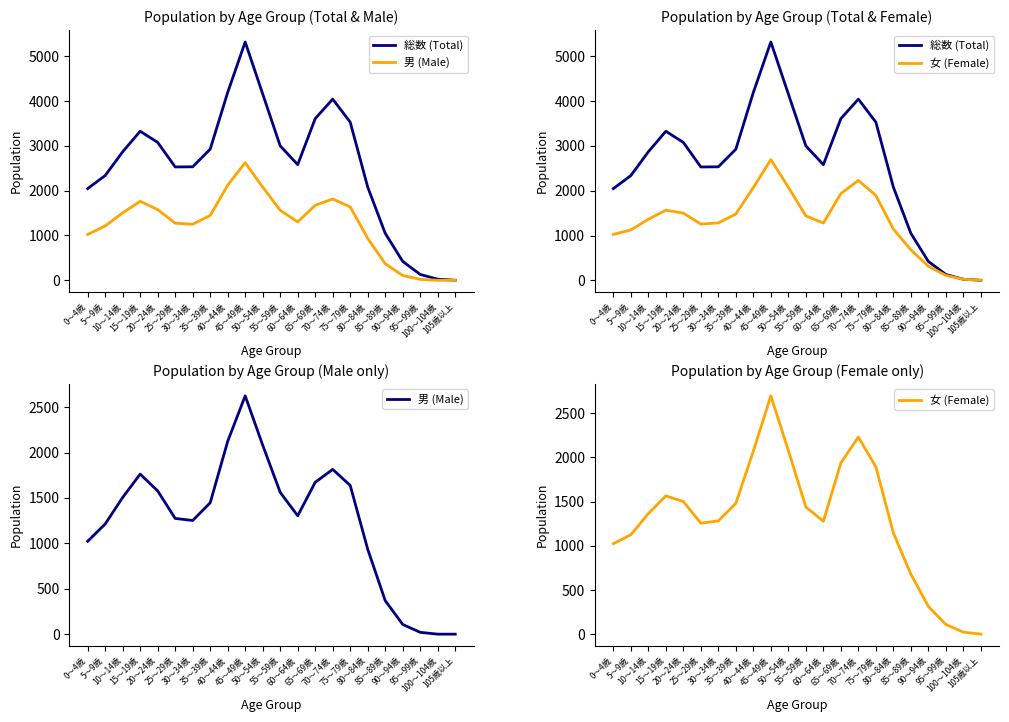

At which label does 男 (Male) reach its minimum?

100～104歳